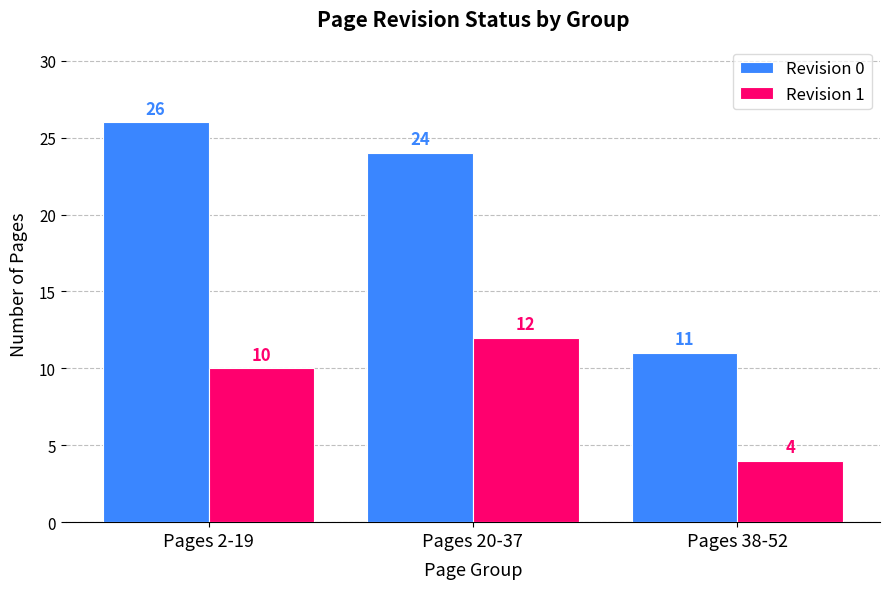

True or false: Revision 0 has a value of 40 at Pages 20-37.

False